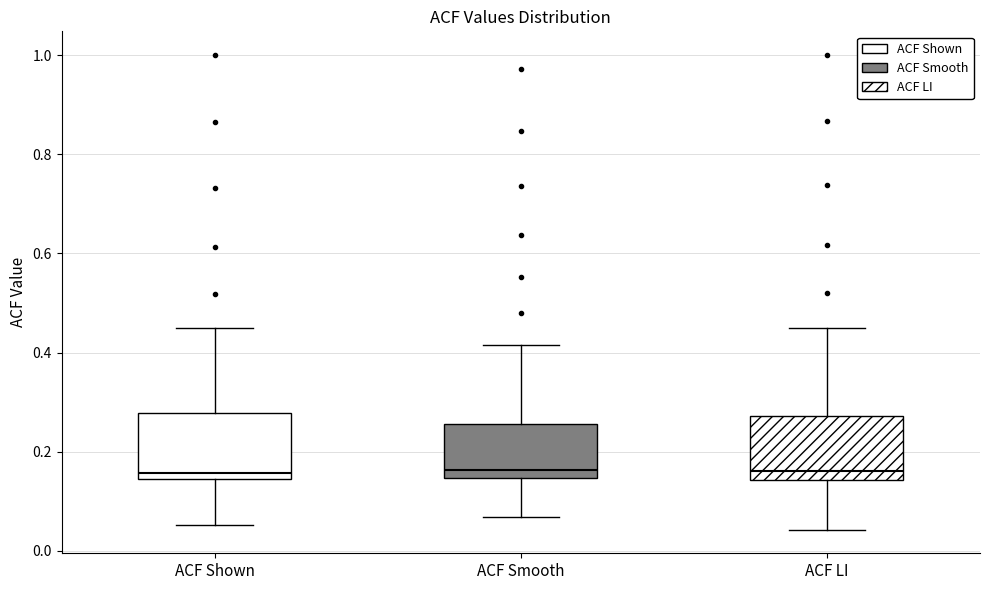

Reading left to right, transcribe this box plot: for each box, give where its median line is, the range the box spans, and where its two whiskers end, as read against the y-axis. The values are not printed on the chart, so give them approximately, as read against the axis.

ACF Shown: median 0.16, box 0.14 to 0.28, whiskers 0.06 to 0.44
ACF Smooth: median 0.16, box 0.14 to 0.26, whiskers 0.06 to 0.42
ACF LI: median 0.16, box 0.14 to 0.28, whiskers 0.04 to 0.46